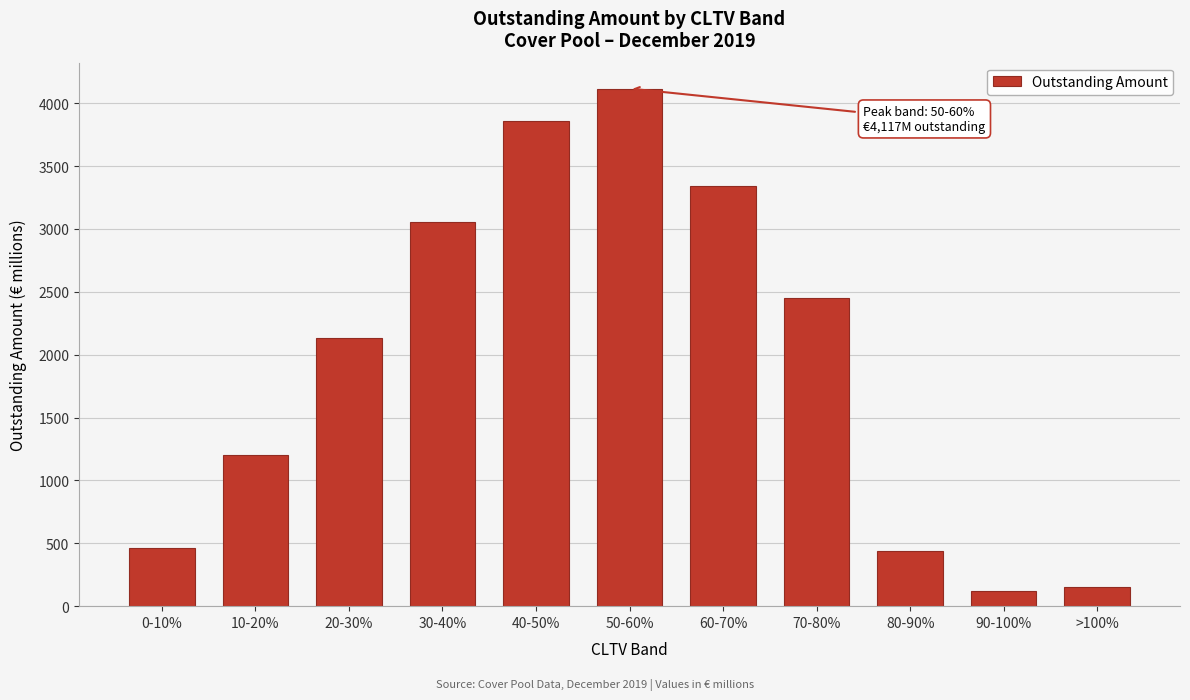

Reading left to right, transcribe all the data shown in this chart.

0-10%=460.0	10-20%=1203.4	20-30%=2135.6	30-40%=3055.4	40-50%=3857.4	50-60%=4117.1	60-70%=3345.8	70-80%=2451.3	80-90%=440.0	90-100%=122.4	>100%=148.7